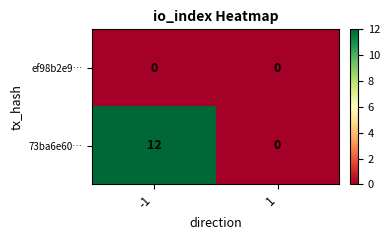

Reading right to left, transcribe all the data shown in this chart.

ef98b2e9…: 0	0
73ba6e60…: 0	12